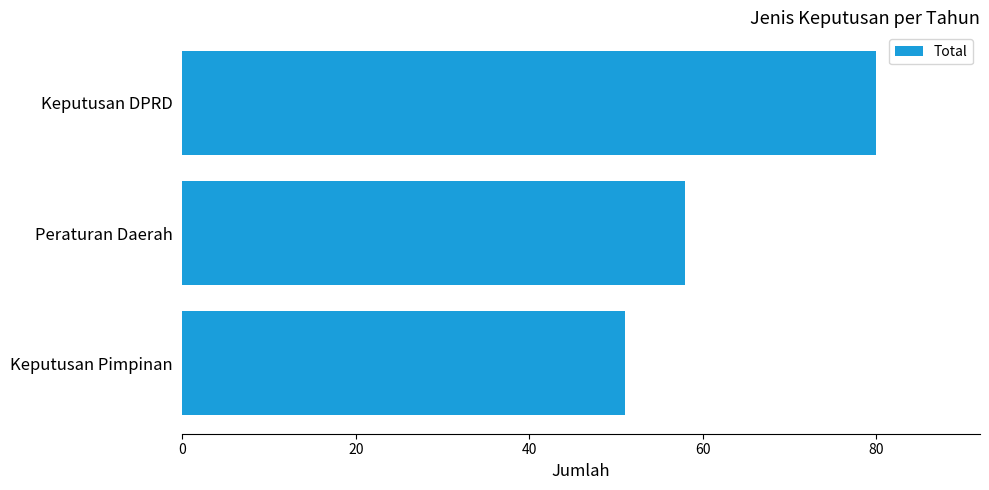

What is the difference between the second highest and minimum values?

7